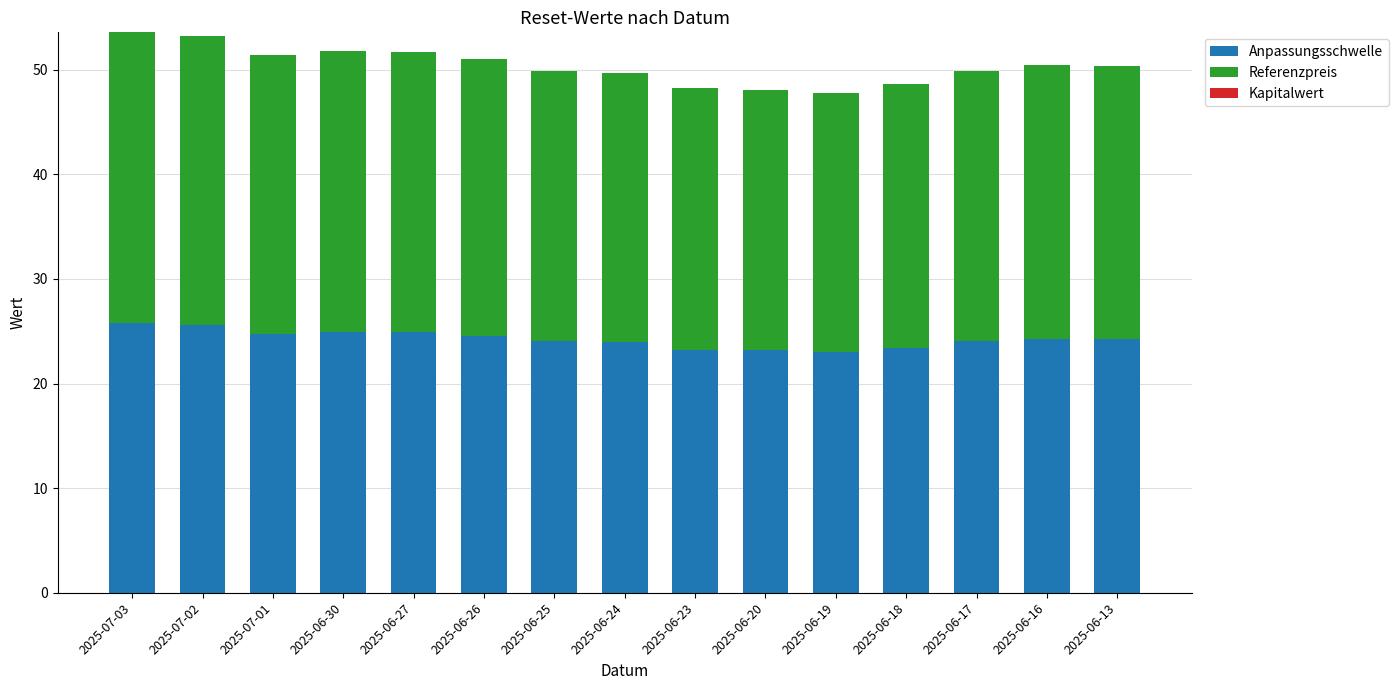

What is the total value across all series at 2025-06-18?

48.7